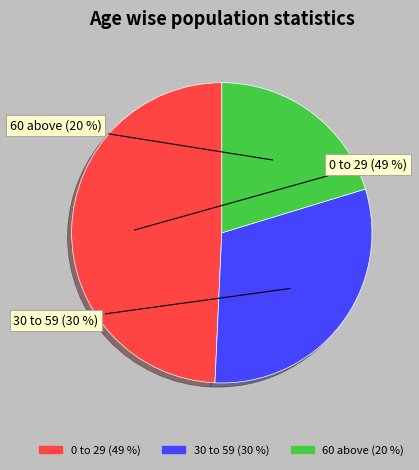

Count the number of slices in the pie.

3